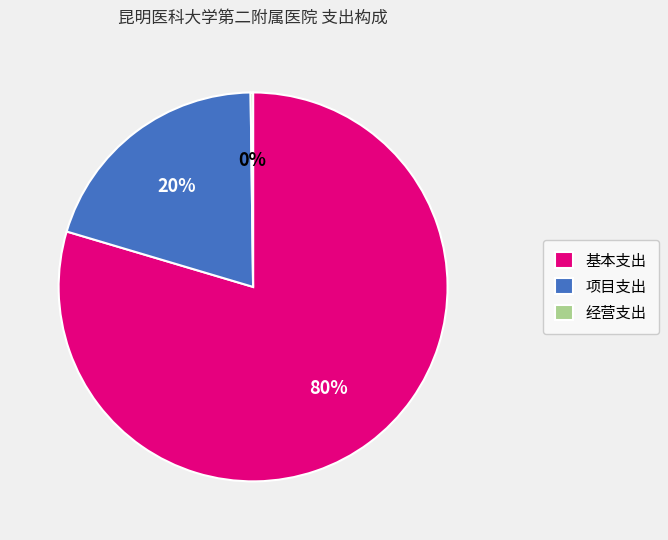

Between 基本支出 and 项目支出, which is larger?

基本支出